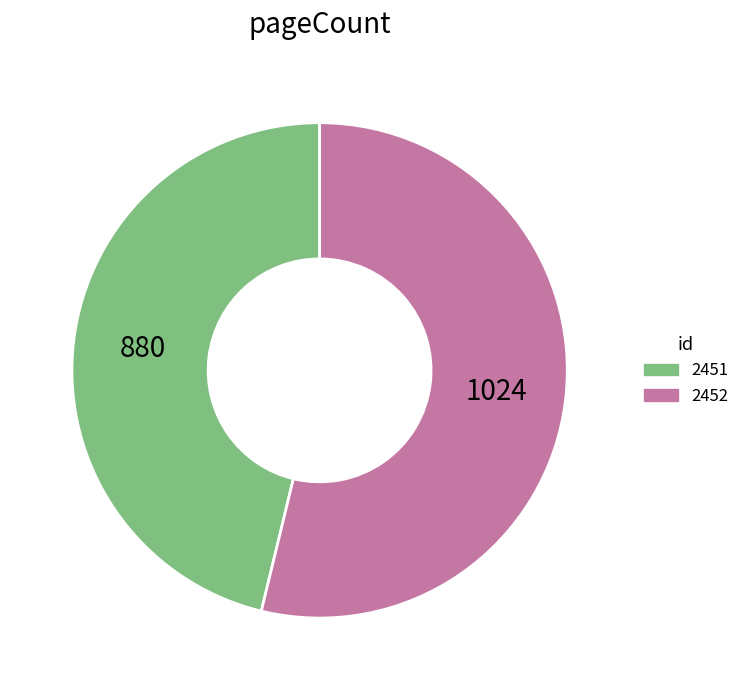

Combined, do 2451 and 2452 account for over 50%?

Yes